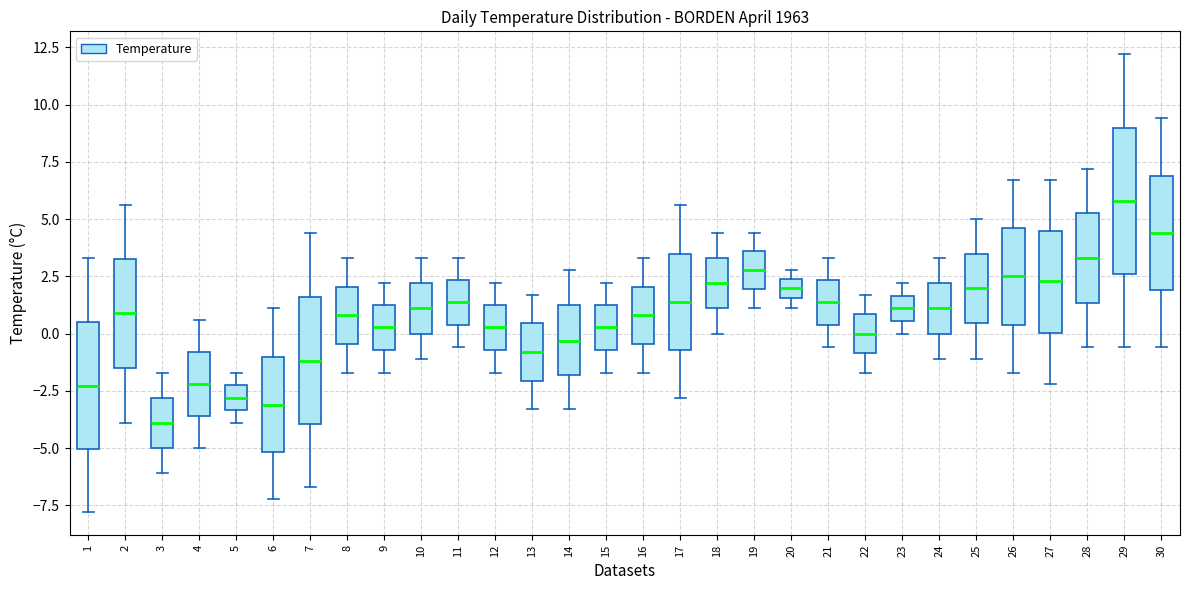

Where does the median line of the box at x = 23 sit on the y-axis? The values are not printed on the chart, so give them approximately, as read against the axis.

1.0